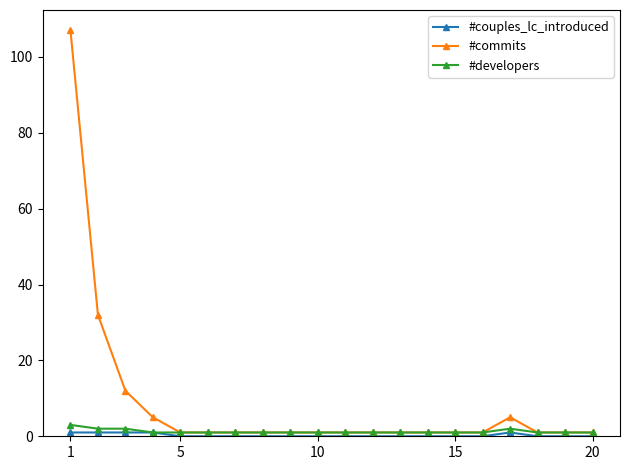

Which series has the widest spread of values?

#commits